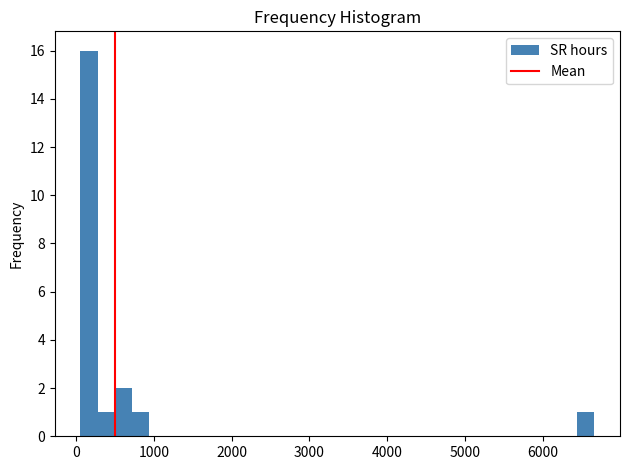

Read against the x-axis, roughly where is the centre of the tallest bar?

200